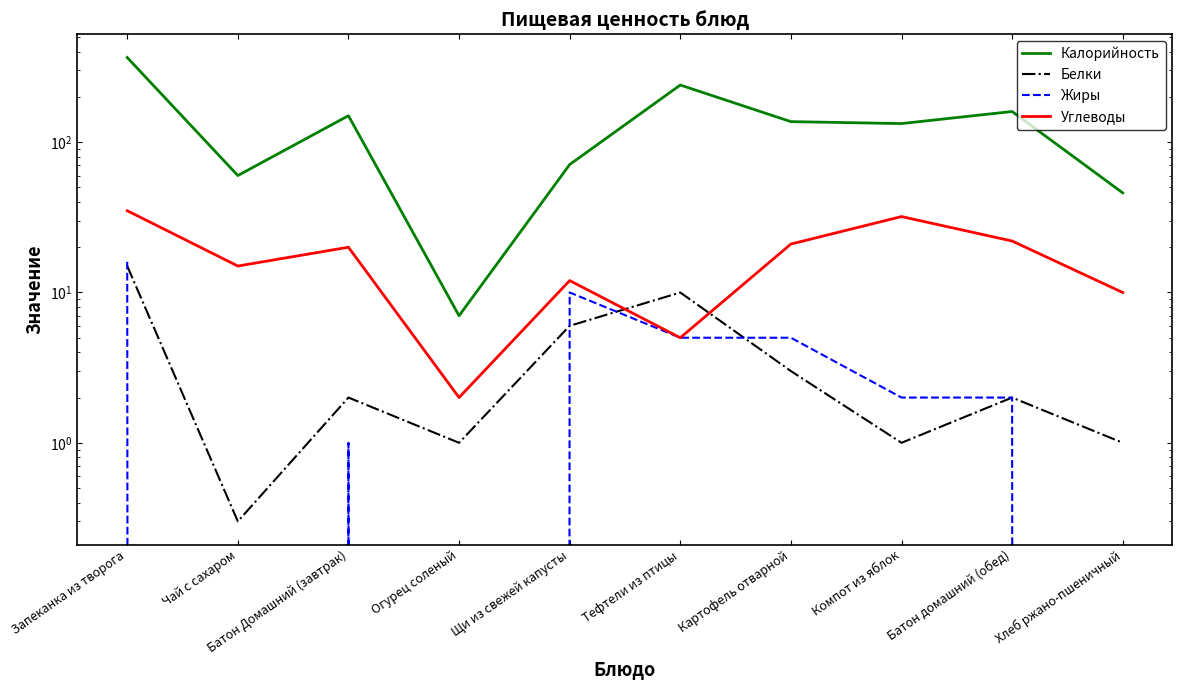

In Углеводы, how many points are lower than both neighbors (excluding endpoints)?

3